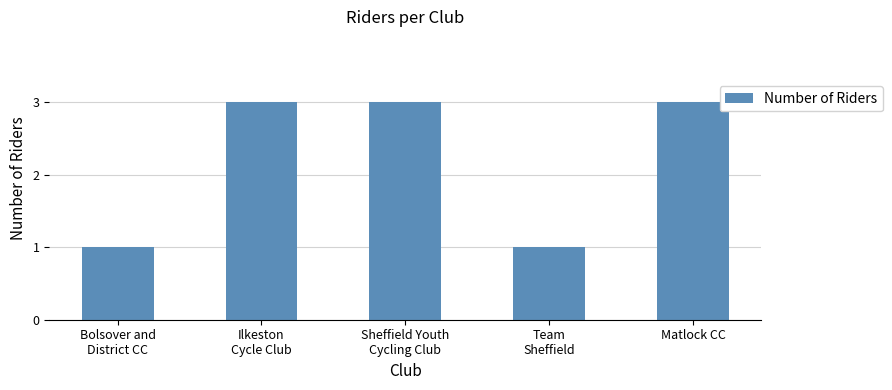

Count the values in the range 1 to 3.

5